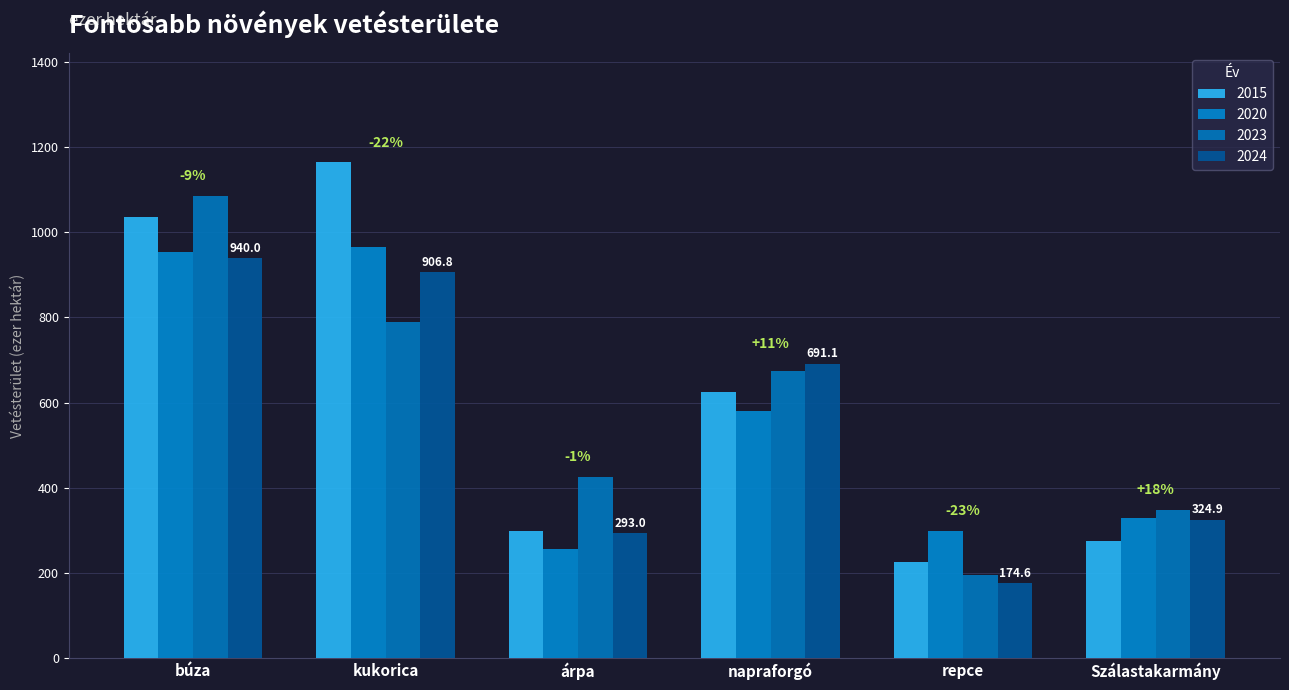

What is the label of the 4th bar from the right?

árpa